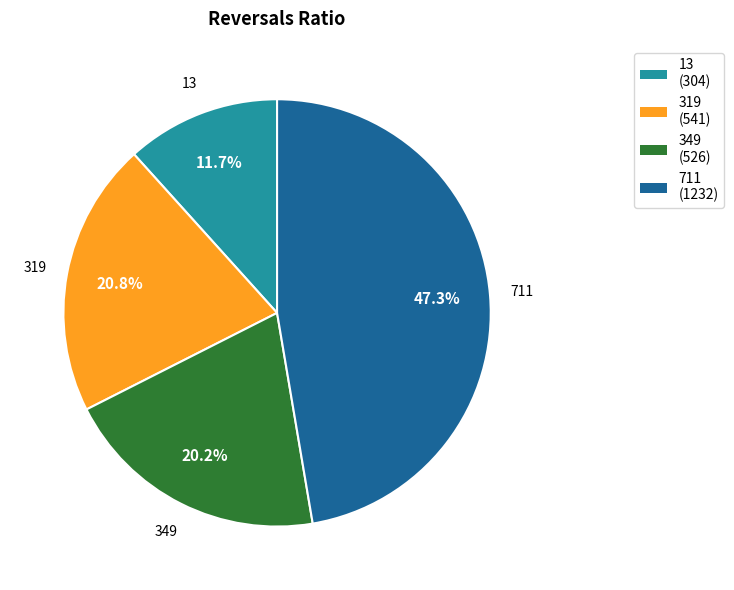

How many segments does this pie chart have?

4